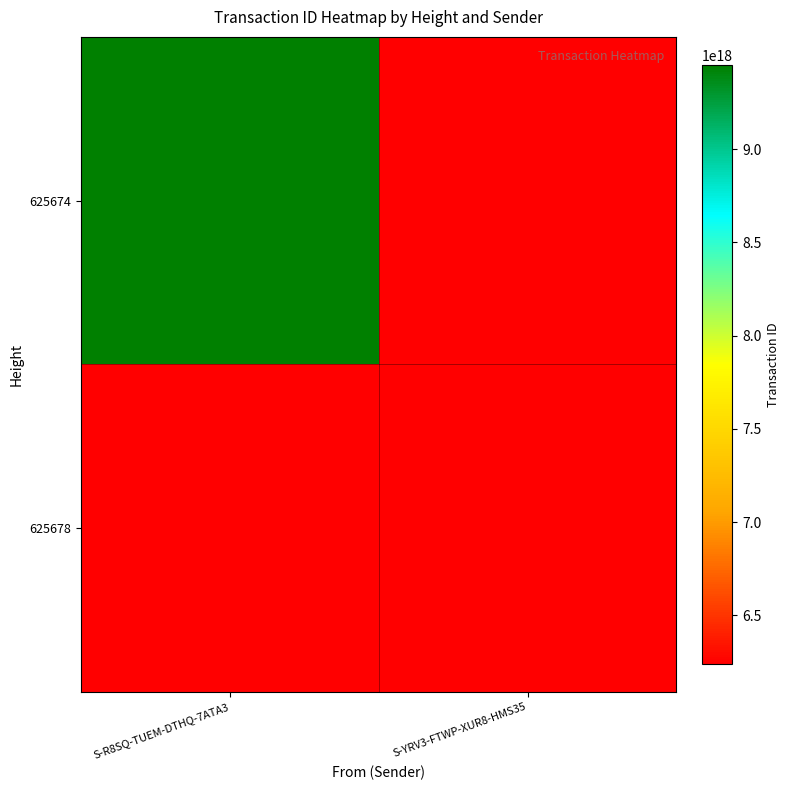

At which label is 625674 closest to 9452578553666848768?

S-R8SQ-TUEM-DTHQ-7ATA3